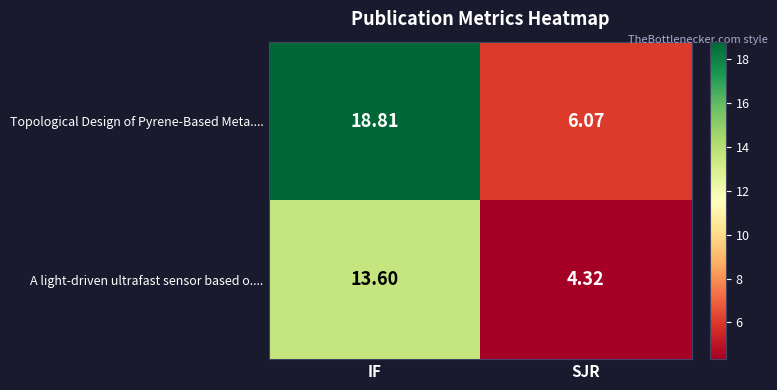

At which label does Topological Design of Pyrene-Based Meta.... reach its peak?

IF